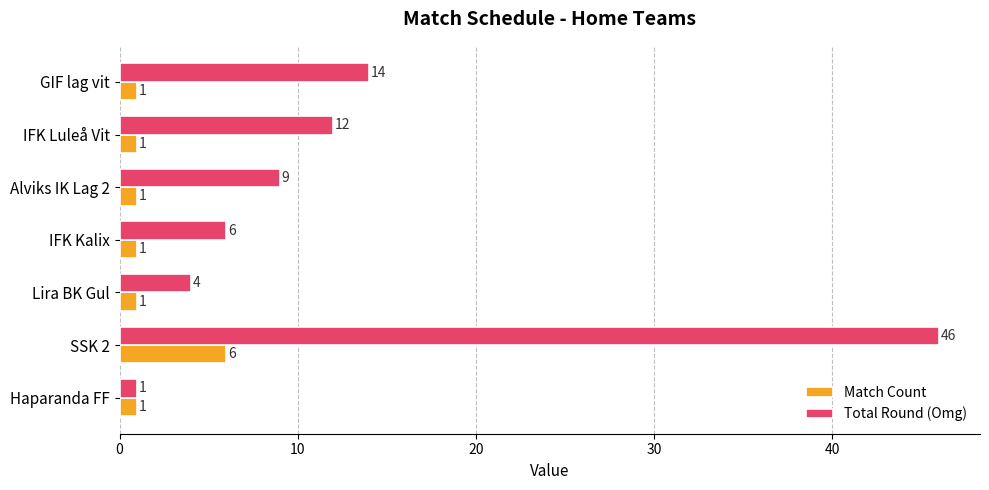

Which label corresponds to the largest value in the chart?

SSK 2